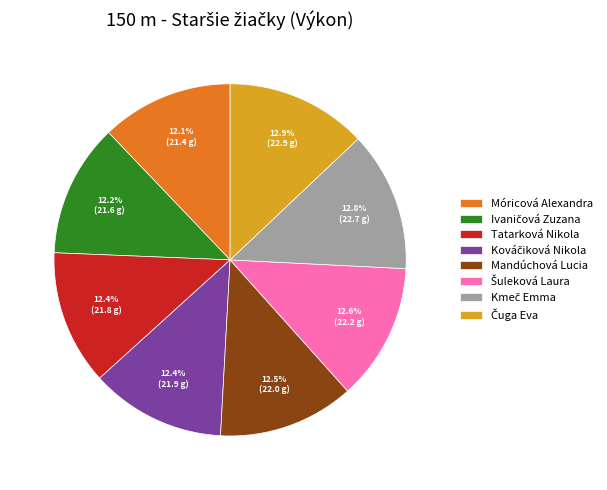

How many segments does this pie chart have?

8